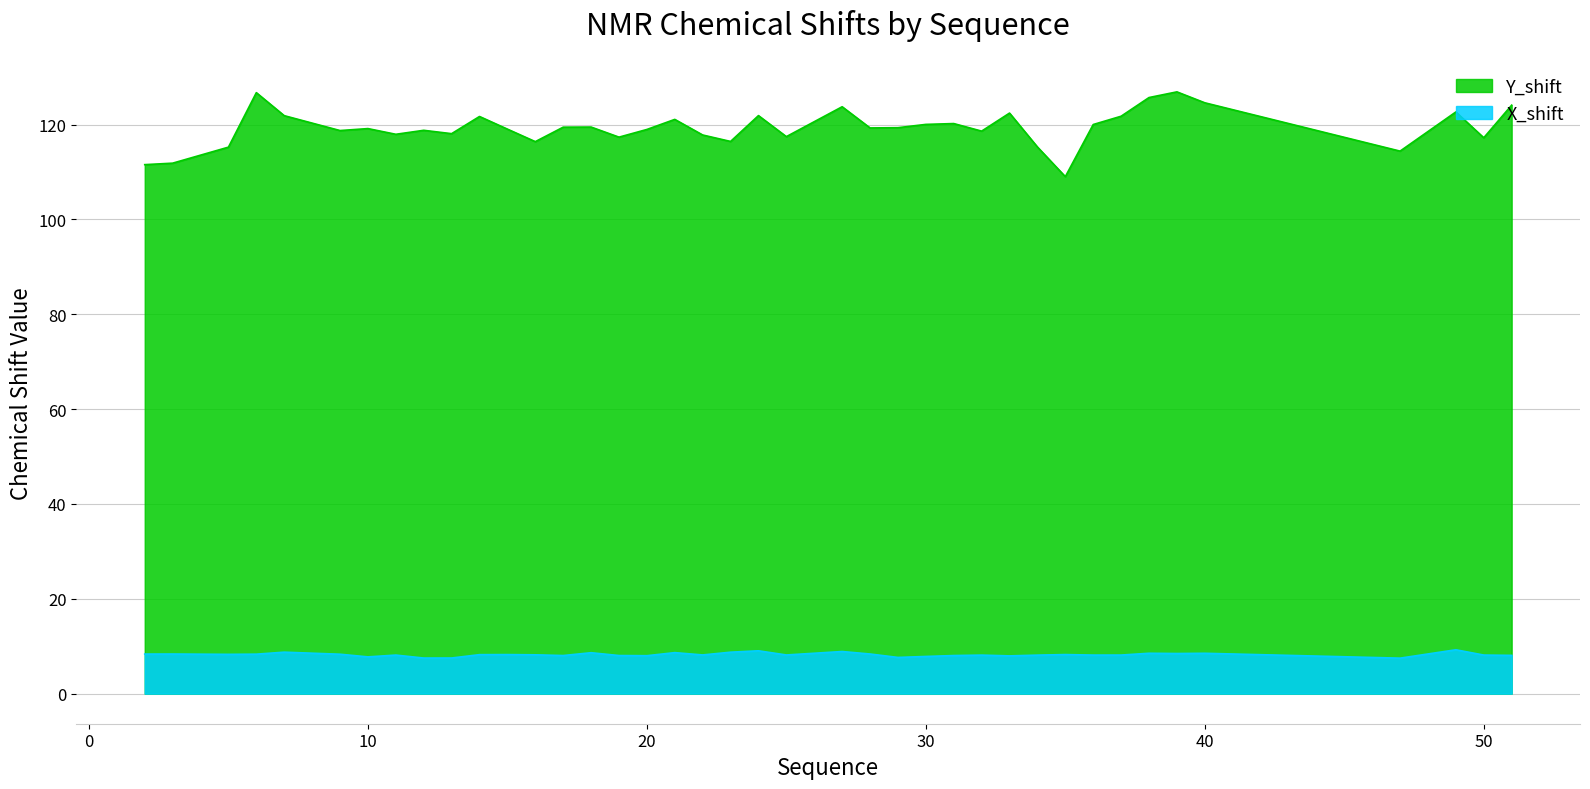

What is the average value of the X_shift series?

8.2